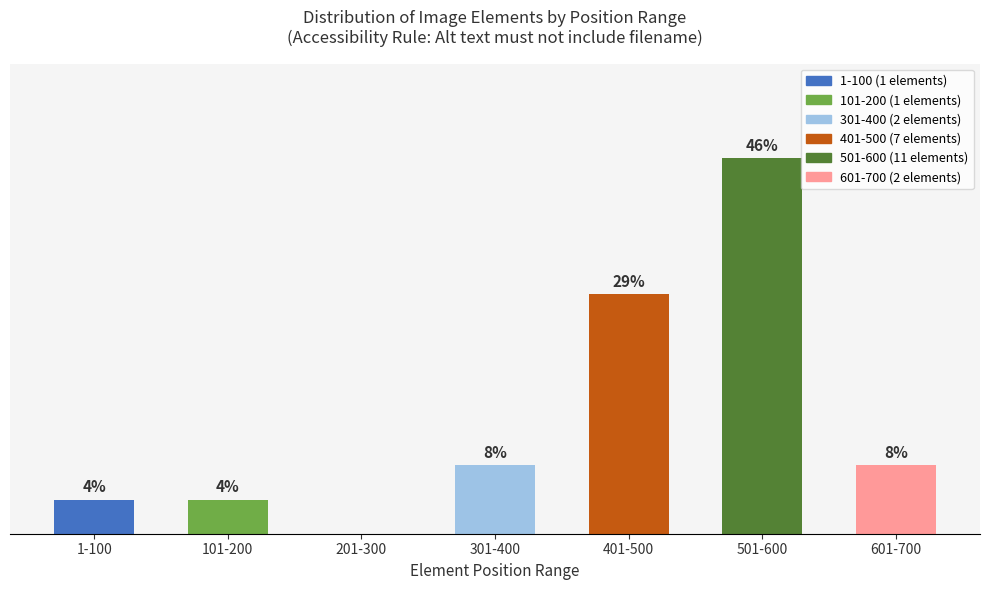

True or false: the data shows 39.9 at 401-500.

False